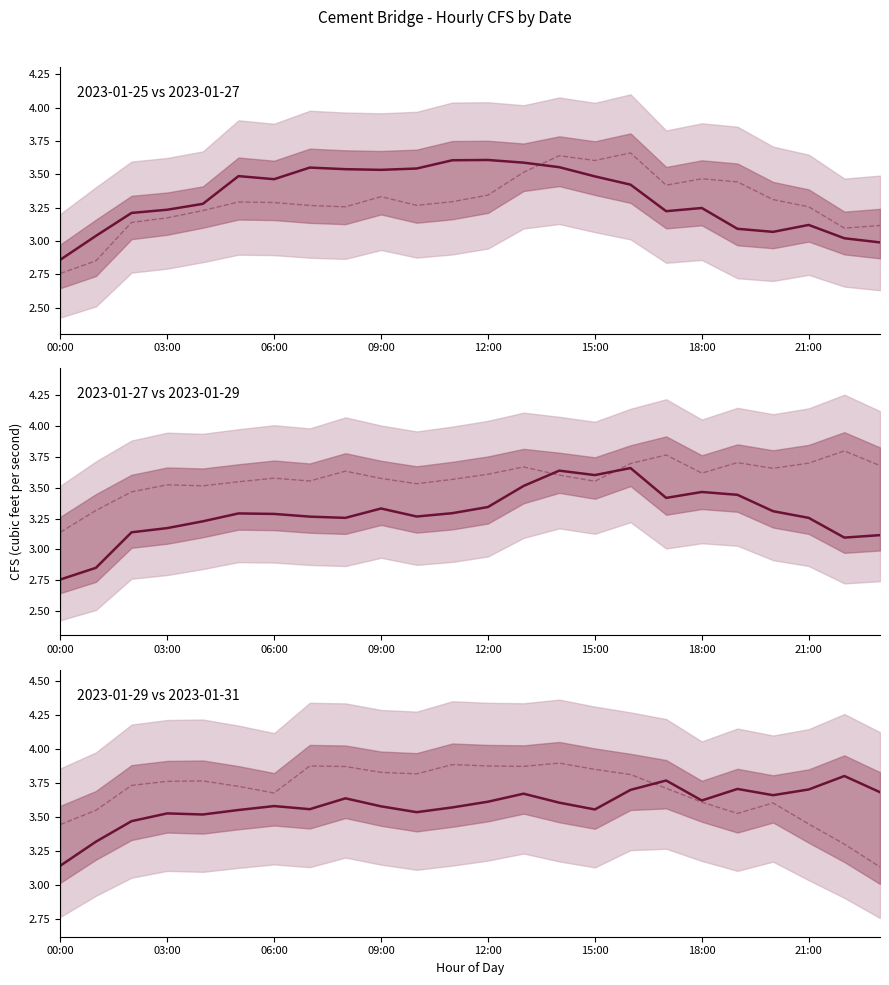

What is the total value across all series at 00:00?

12.2